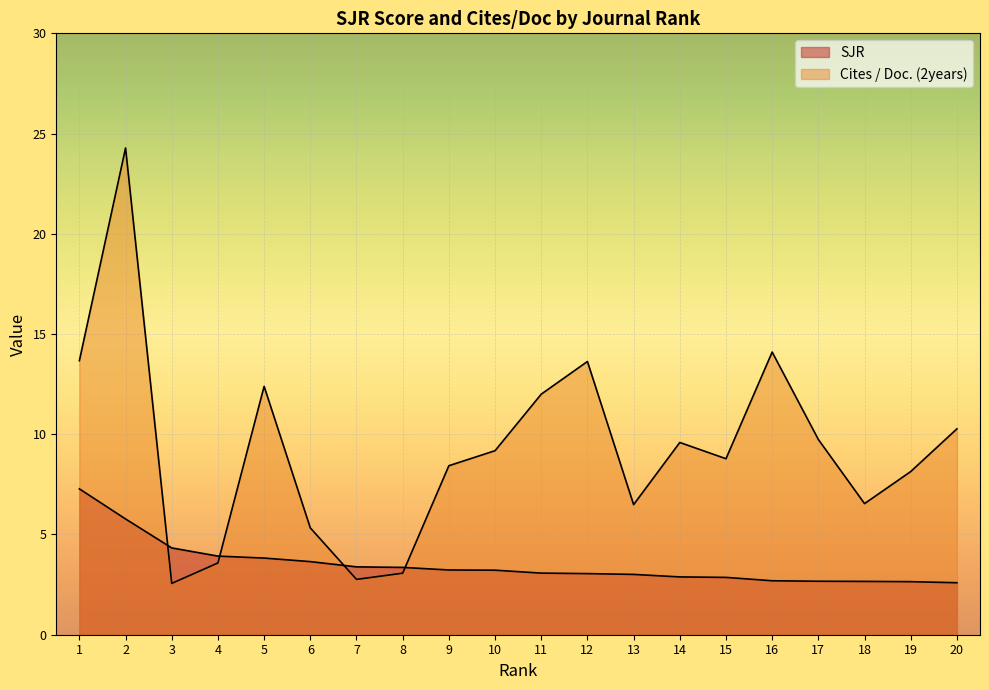

Where is the first local maximum for Cites / Doc. (2years)?

2